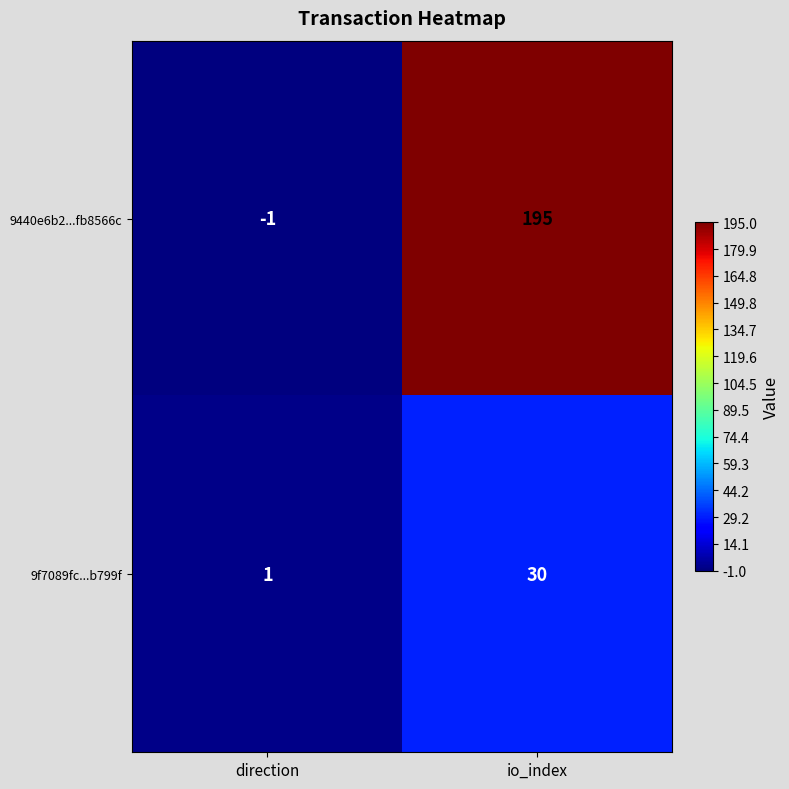

Between direction and io_index, which series saw the biggest shift?

9440e6b2...fb8566c